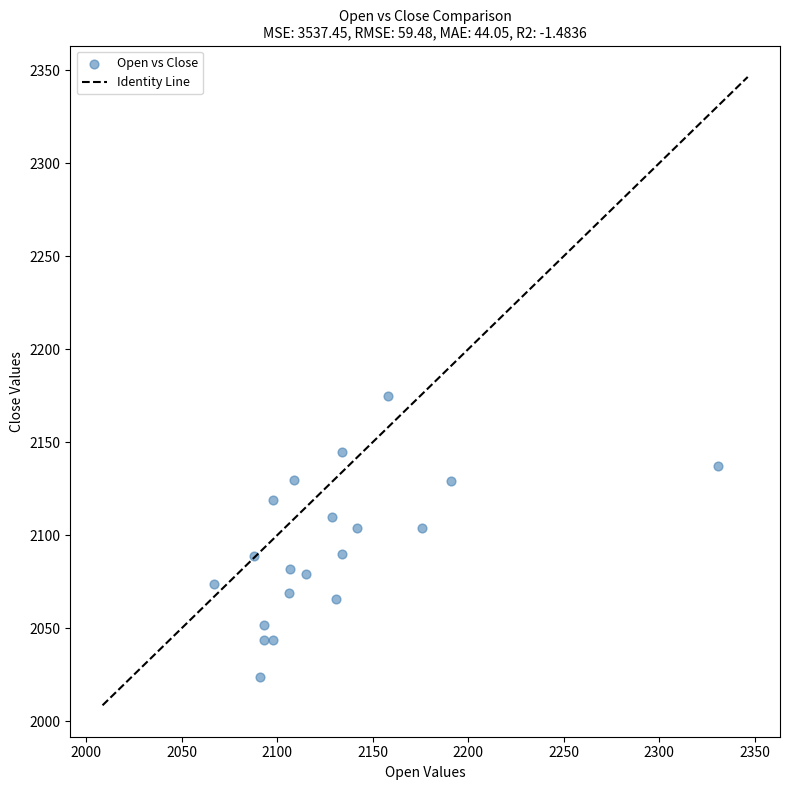

What is the range of Y values (max minus min)?

151